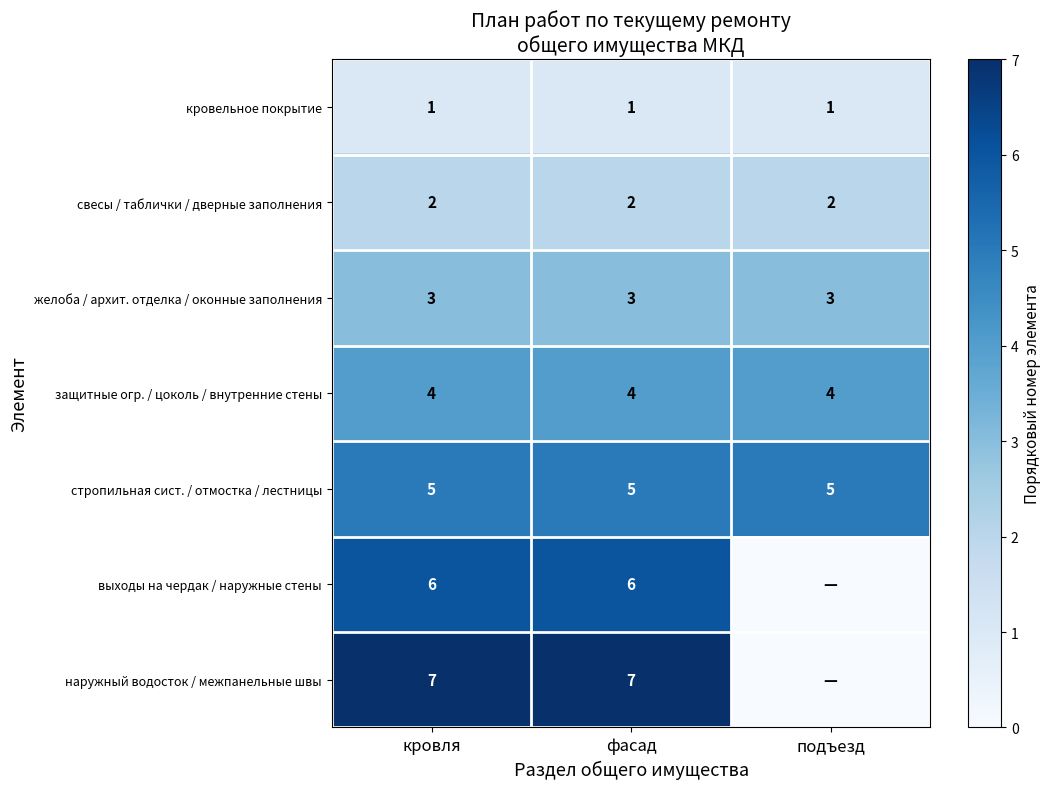

What is the sum of the свесы / таблички / дверные заполнения values at подъезд and кровля?

4